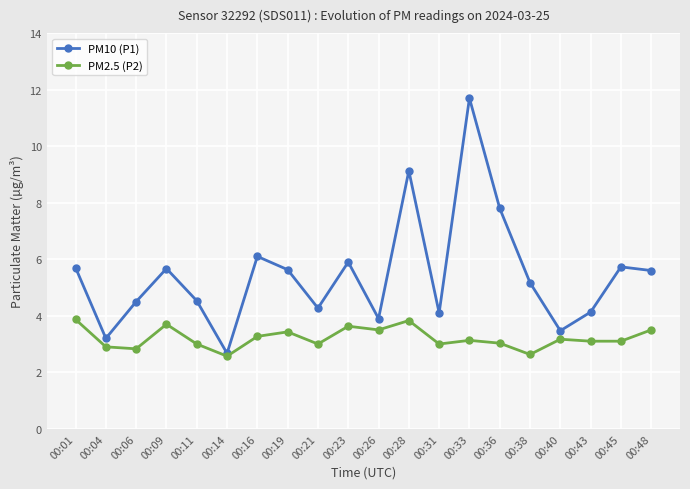

What is the spread (max minus min) of values at 00:21?

1.3